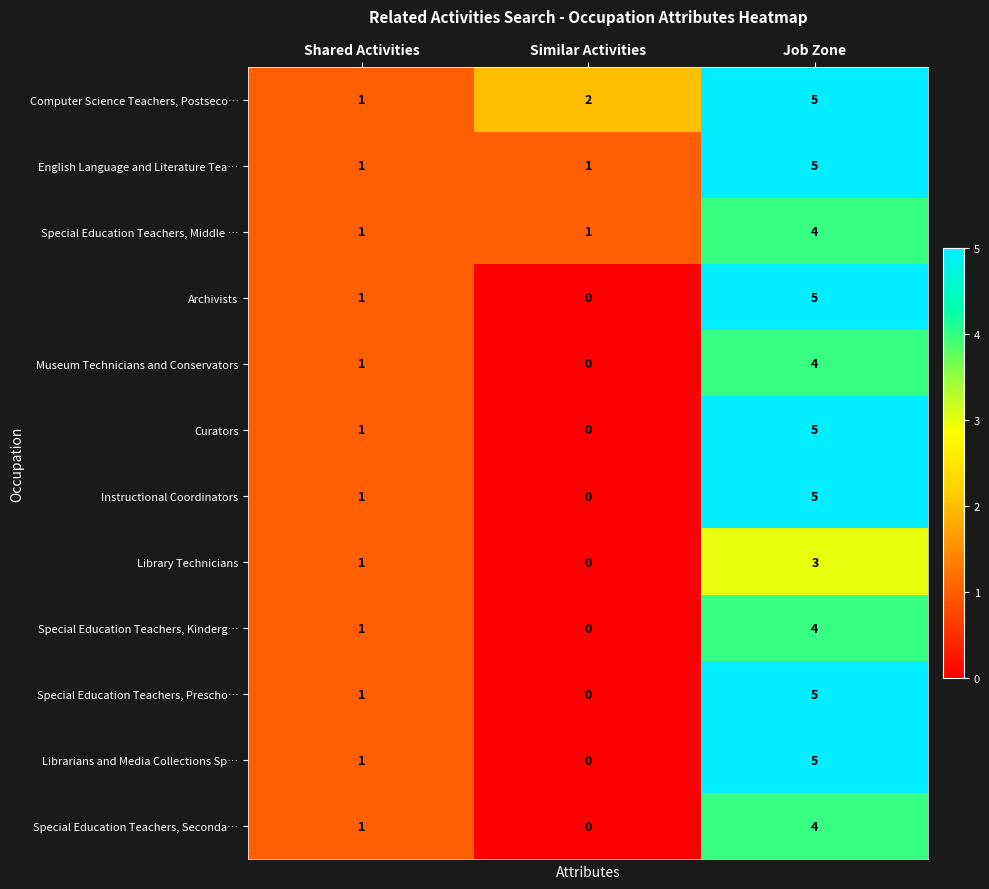

True or false: Curators has a value of 0 at Shared Activities.

False